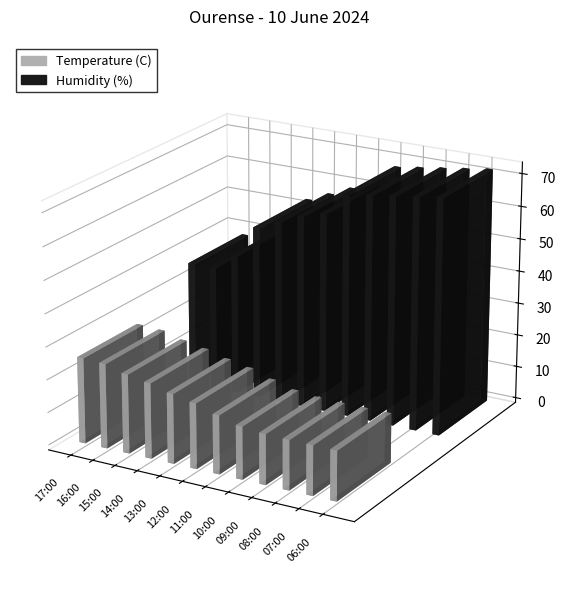

Between 09:00 and 07:00, which series saw the biggest shift?

Humidity (%)